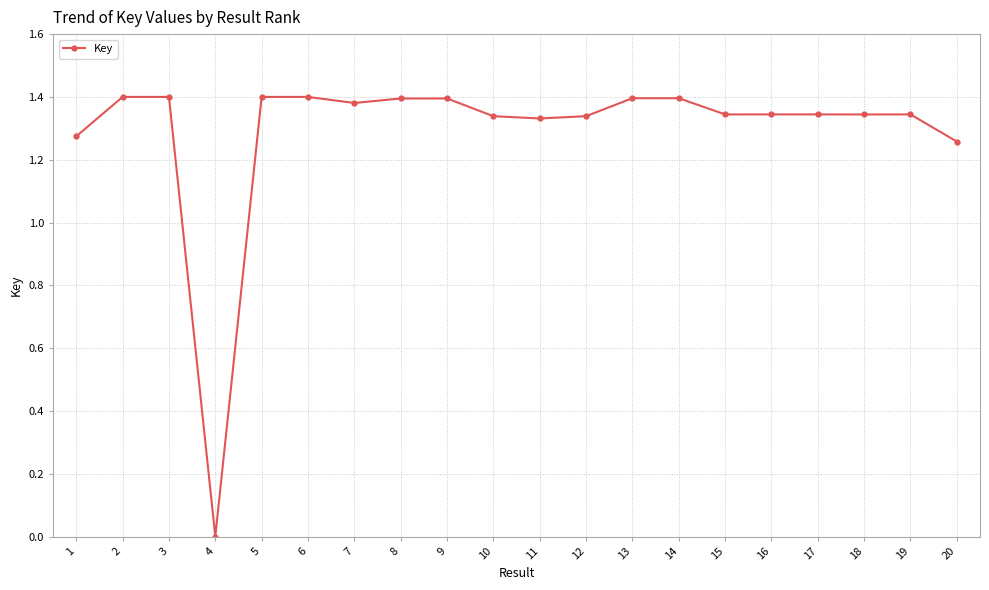

Where is the first local minimum?

4